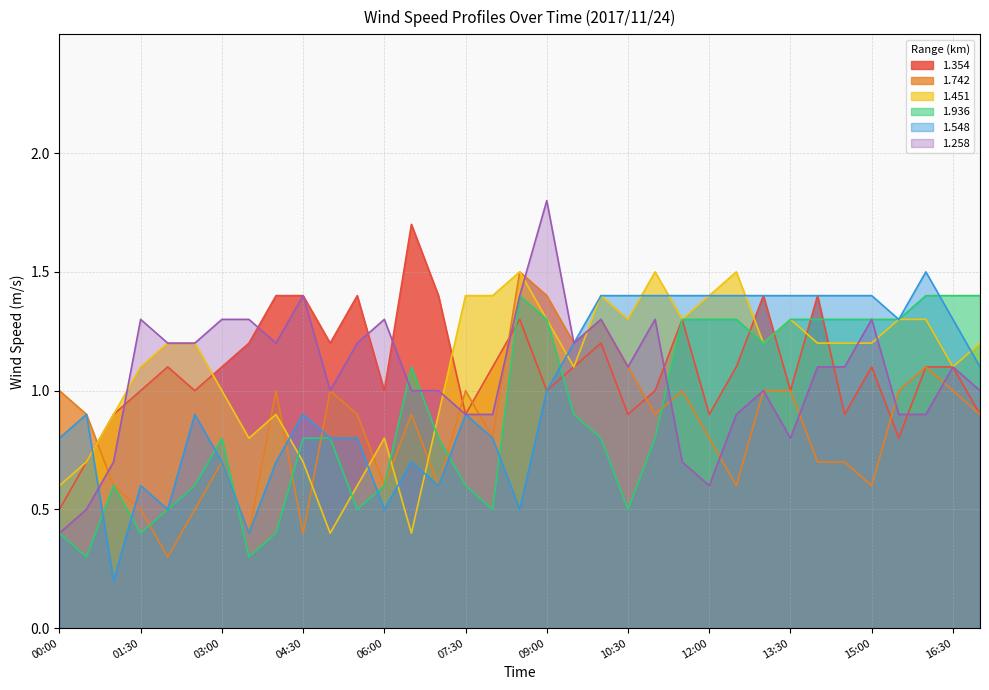

What is the total value across all series at 08:30?

7.6